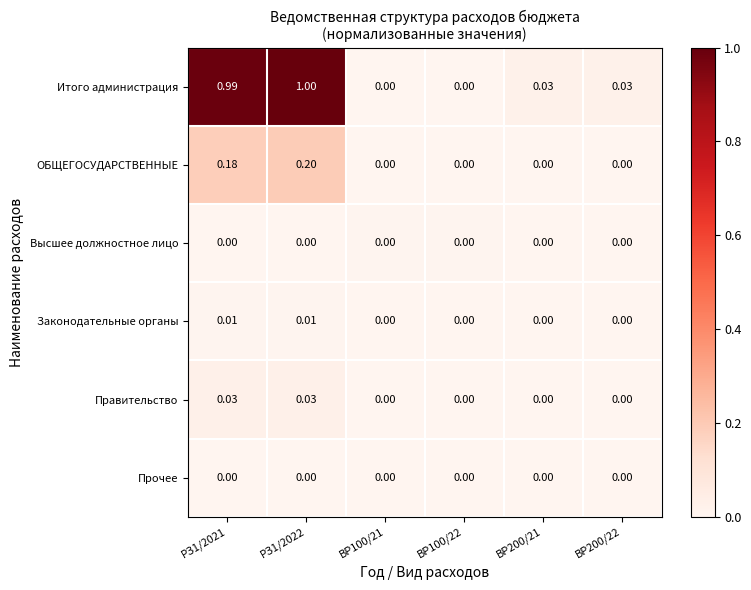

Which series has the widest spread of values?

Итого администрация